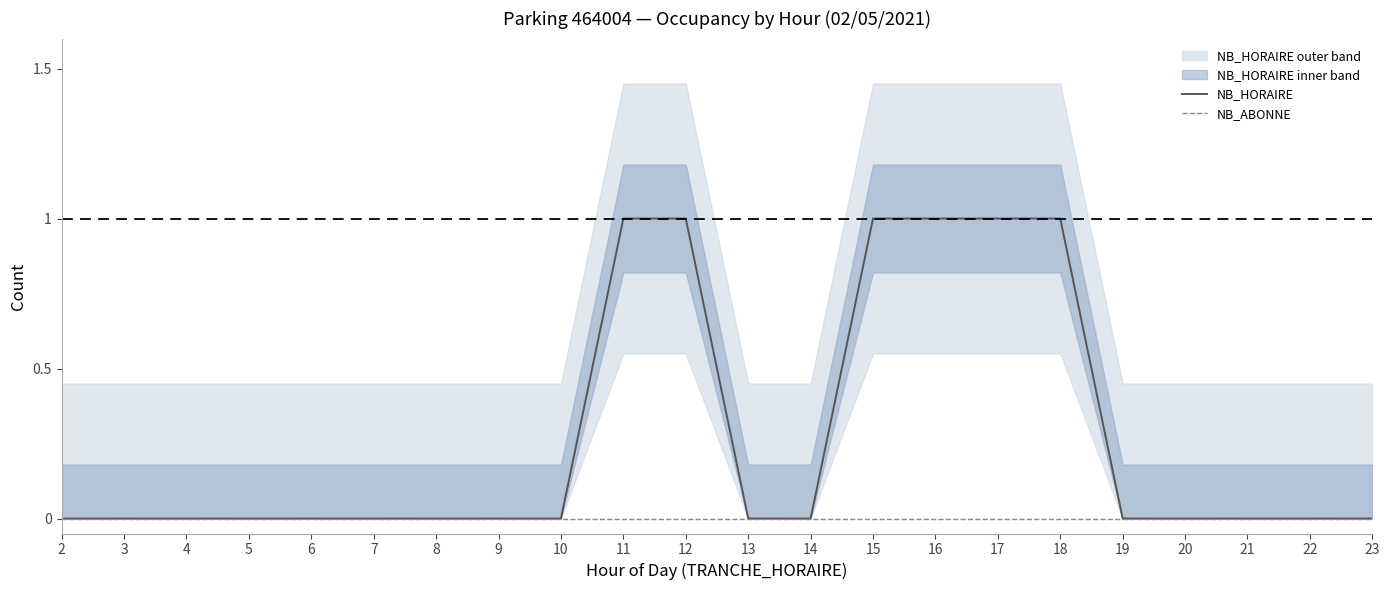

How many values in the NB_HORAIRE series exceed 0?

6